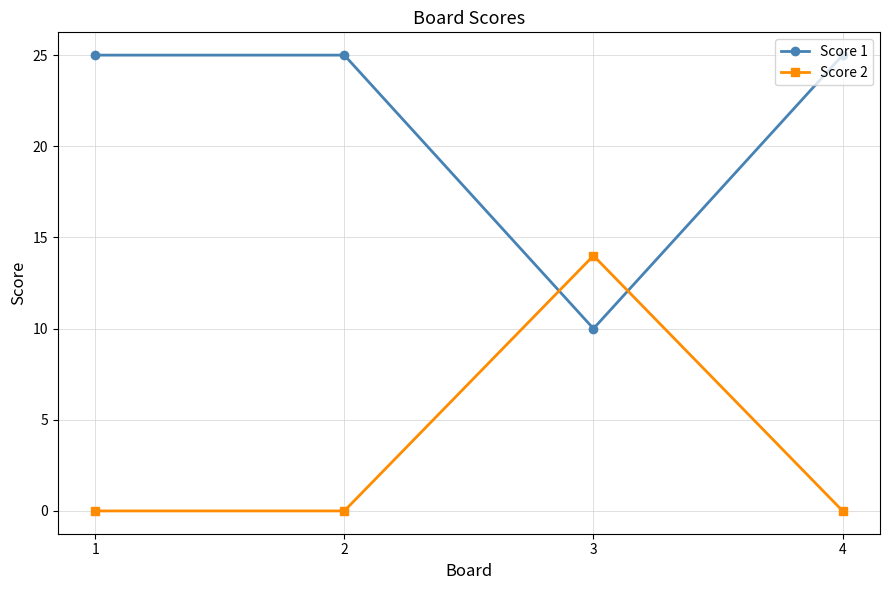

Reading left to right, extract all data points from this chart.

Score 1: 25	25	10	25
Score 2: 0	0	14	0